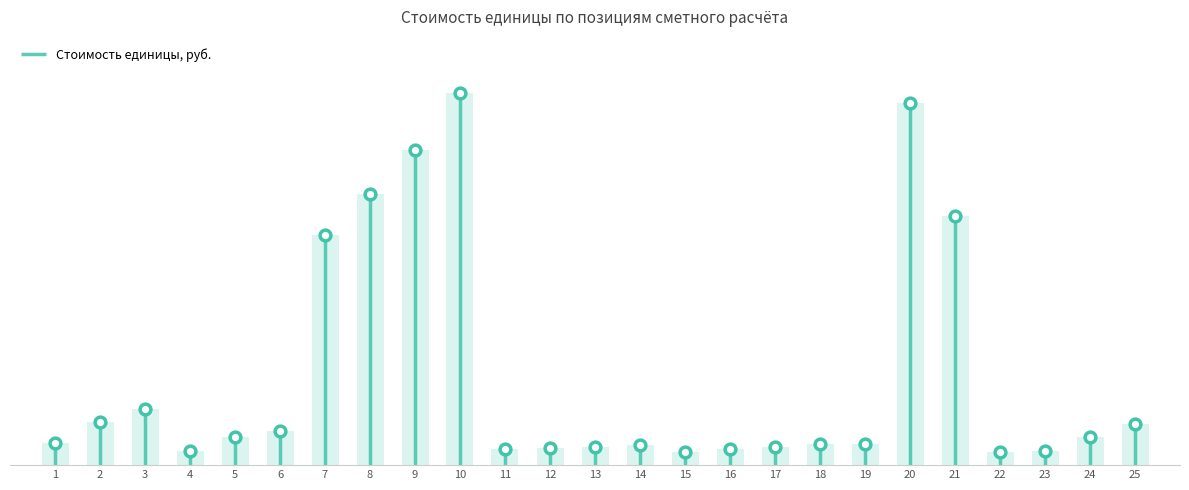

What is the change in value from 12 to 19?

+6249